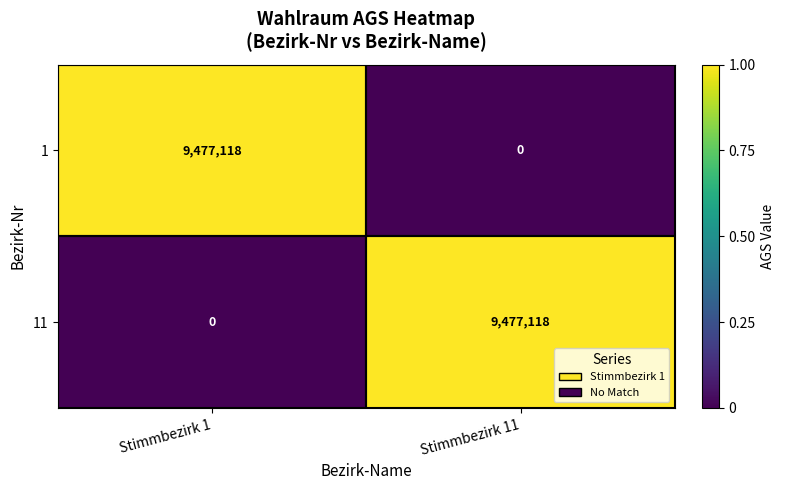

At which label is 11 closest to 4738559?

Stimmbezirk 1